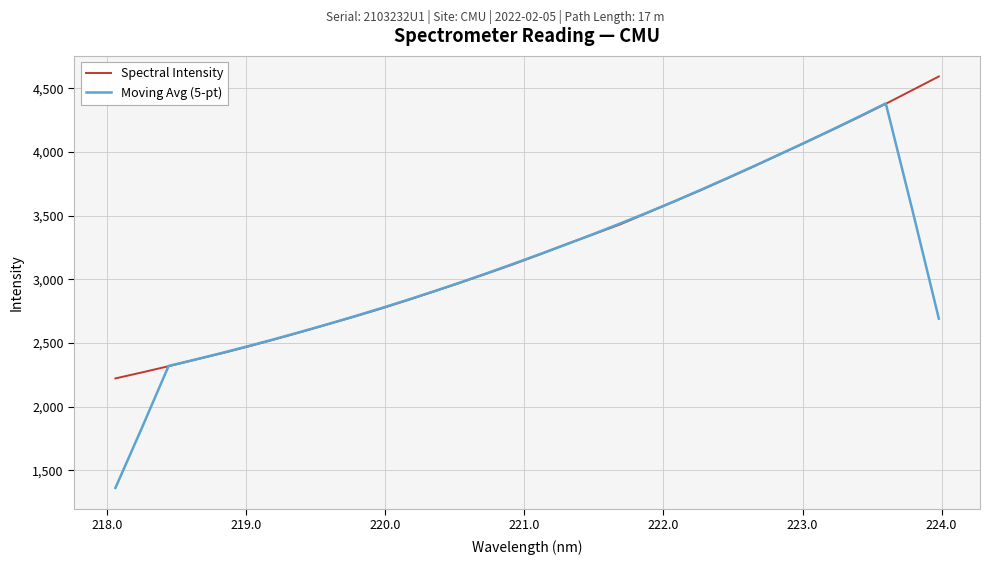

Which series ends up on top after the final intersection of Spectral Intensity and Moving Avg (5-pt)?

Spectral Intensity